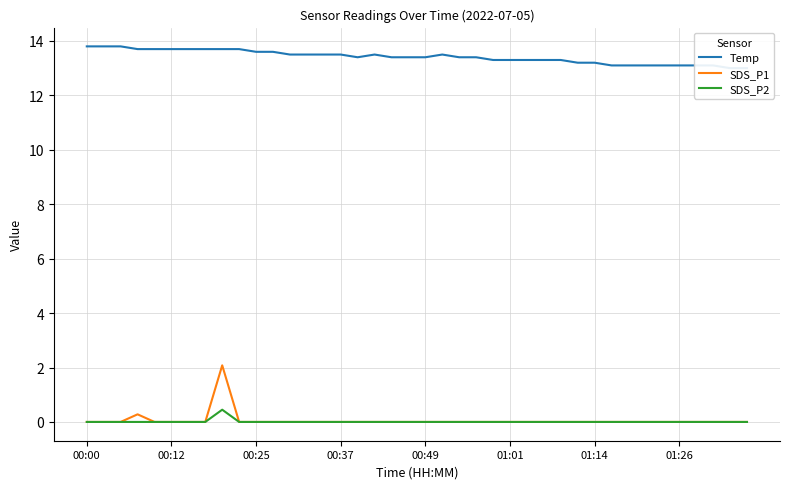

True or false: SDS_P2 has more than 2 interior local peaks.

False